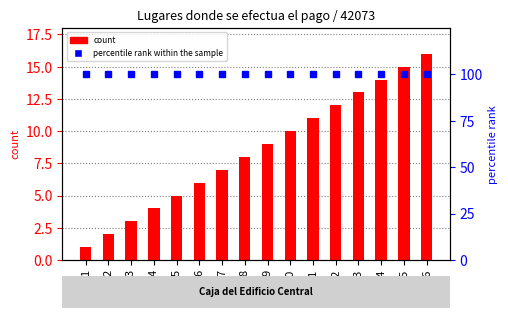

Count the number of categories in the chart.

16